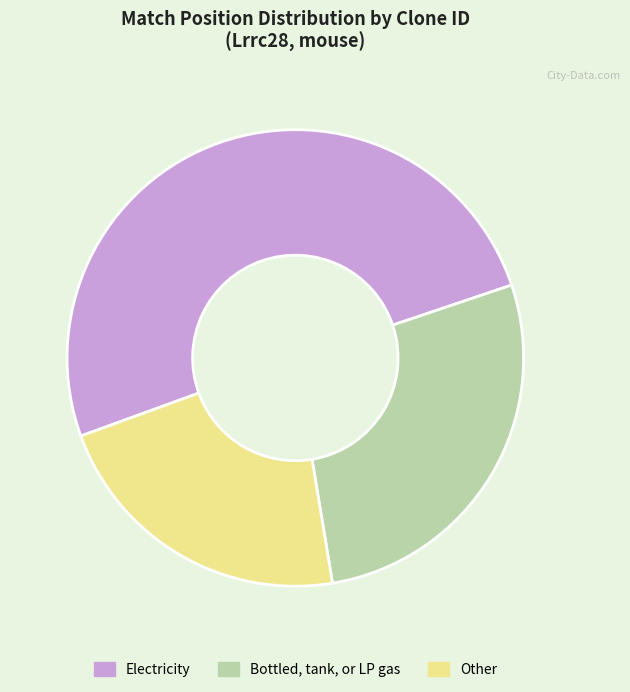

What is the ratio of the value at Other to the value at Electricity?

0.4